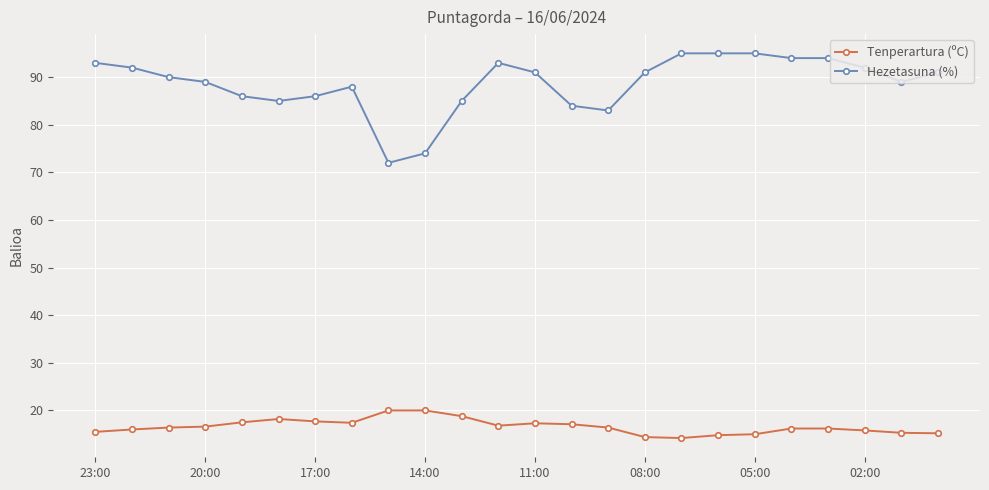

True or false: Hezetasuna (%) and Tenperartura (ºC) cross at least once.

False